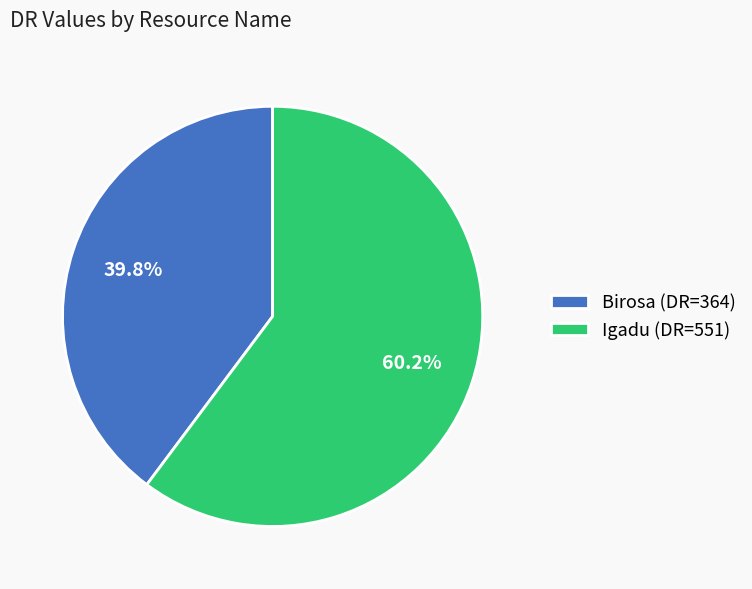

What percentage is the Igadu slice, to the nearest percent?

60%